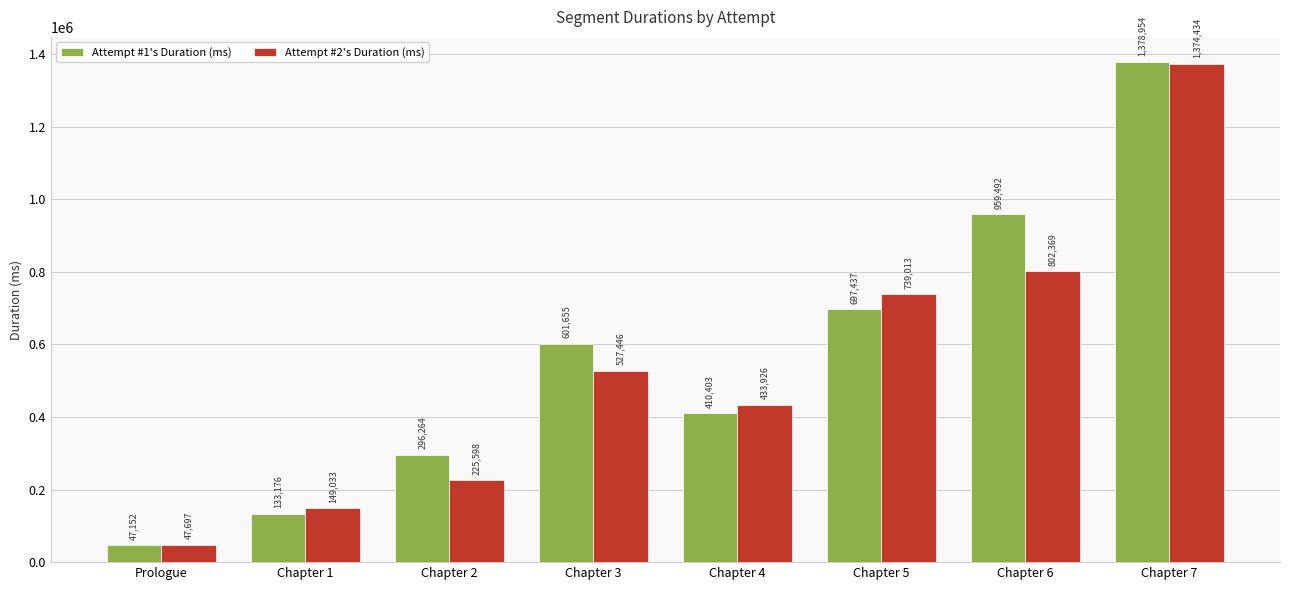

Reading right to left, list all the values displayed in this chart.

Attempt #1's Duration (ms): Chapter 7=1378954	Chapter 6=959492	Chapter 5=697437	Chapter 4=410403	Chapter 3=601655	Chapter 2=296264	Chapter 1=133176	Prologue=47152
Attempt #2's Duration (ms): Chapter 7=1374434	Chapter 6=802369	Chapter 5=739013	Chapter 4=433926	Chapter 3=527446	Chapter 2=225598	Chapter 1=149033	Prologue=47697